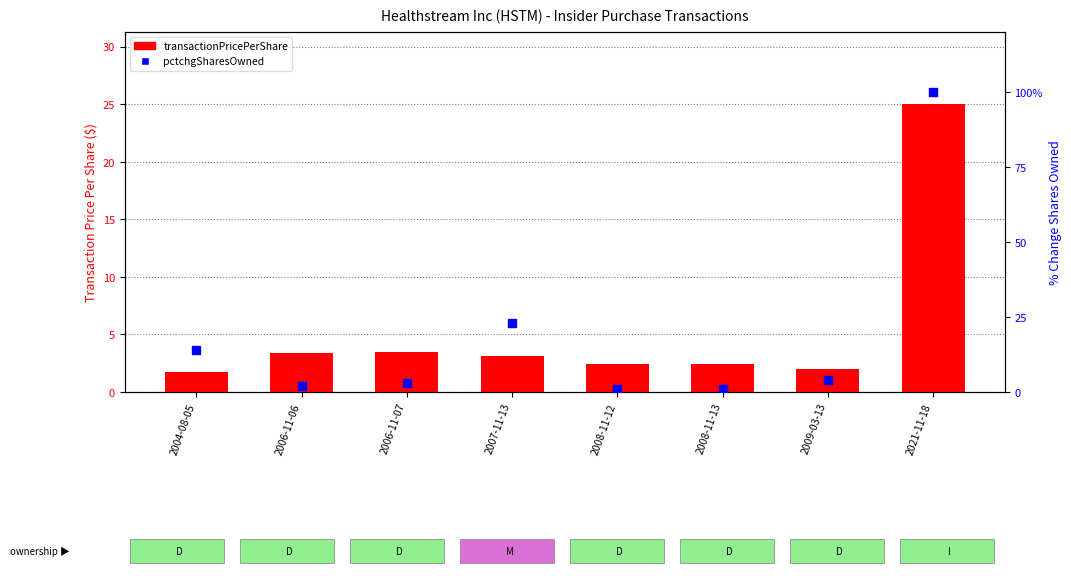

At how many categories does at least one series exceed 61?

1